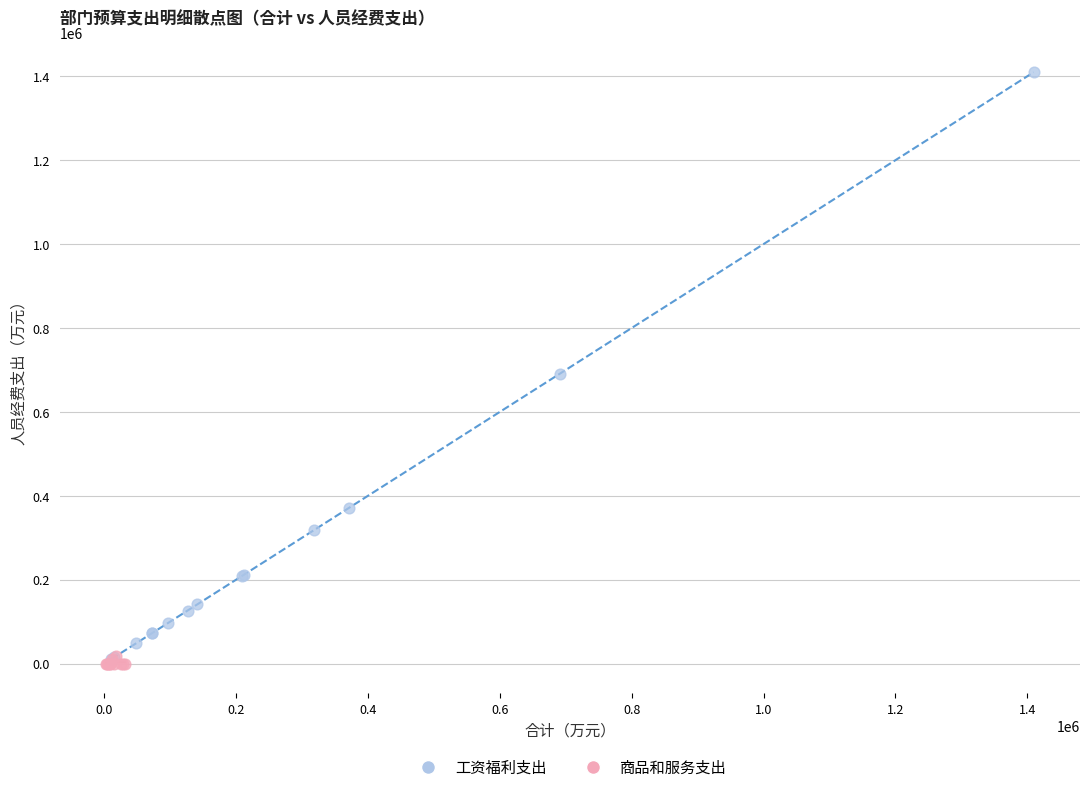

Which series reaches the maximum Y coordinate?

工资福利支出